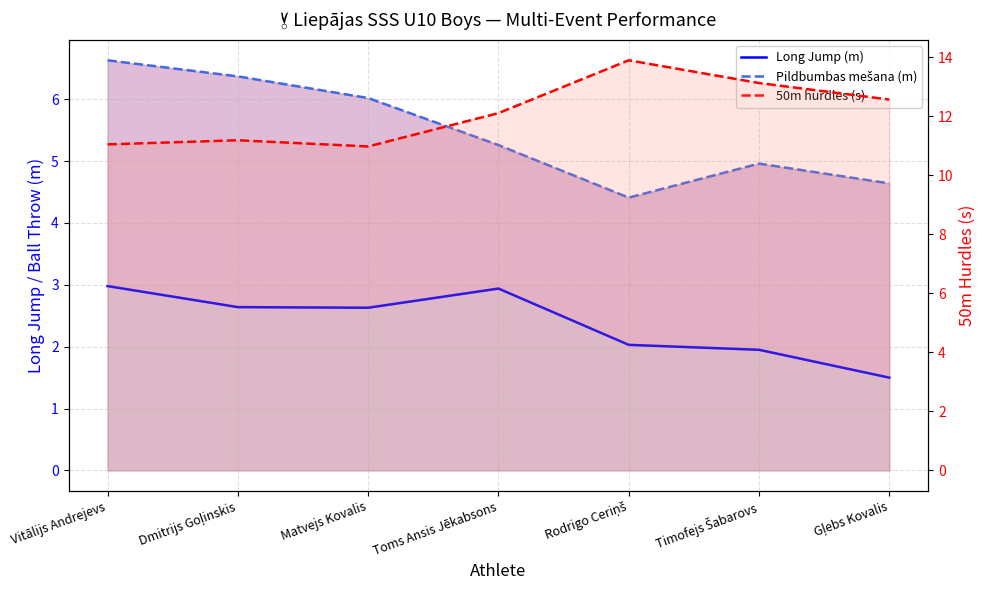

List the series in order of their peak value, lowest first.

Long Jump (m), Pildbumbas mešana (m), 50m hurdles (s)